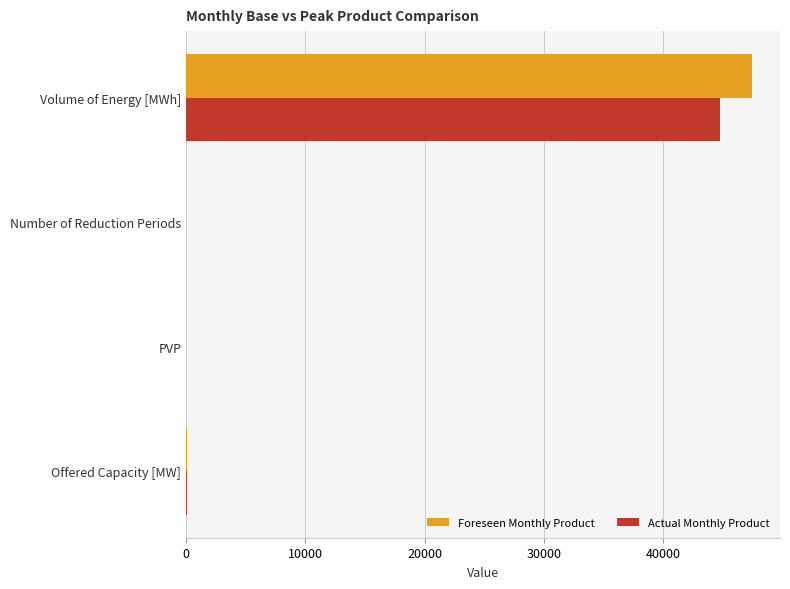

What is the sum of all Actual Monthly Product values?

44761.0